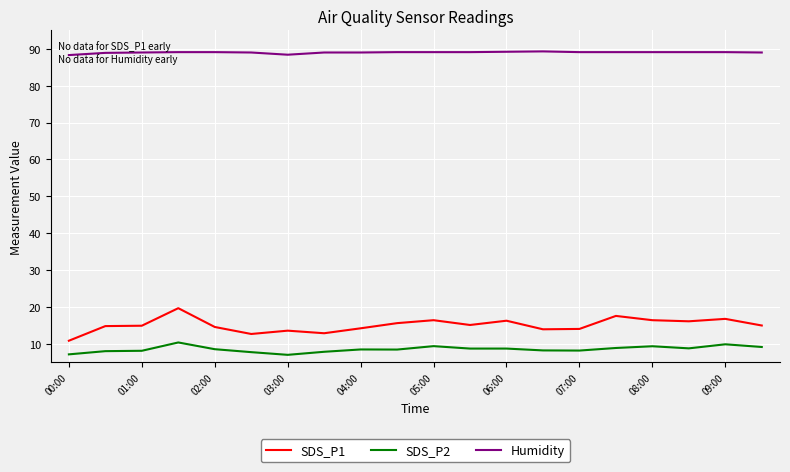

Which series has the widest spread of values?

SDS_P1